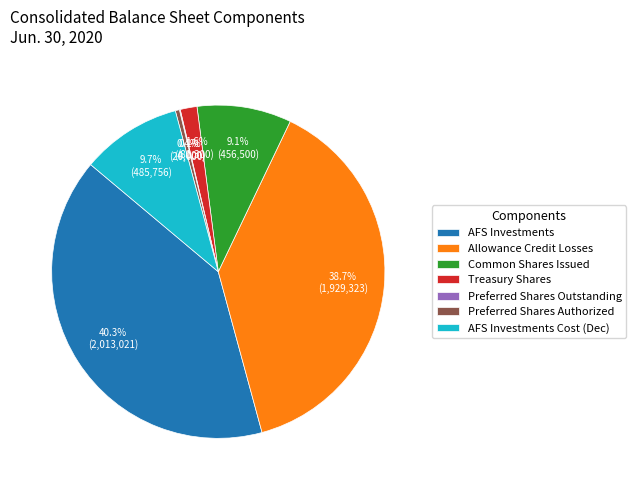

Which has a higher value, Treasury Shares or Preferred Shares Authorized?

Treasury Shares